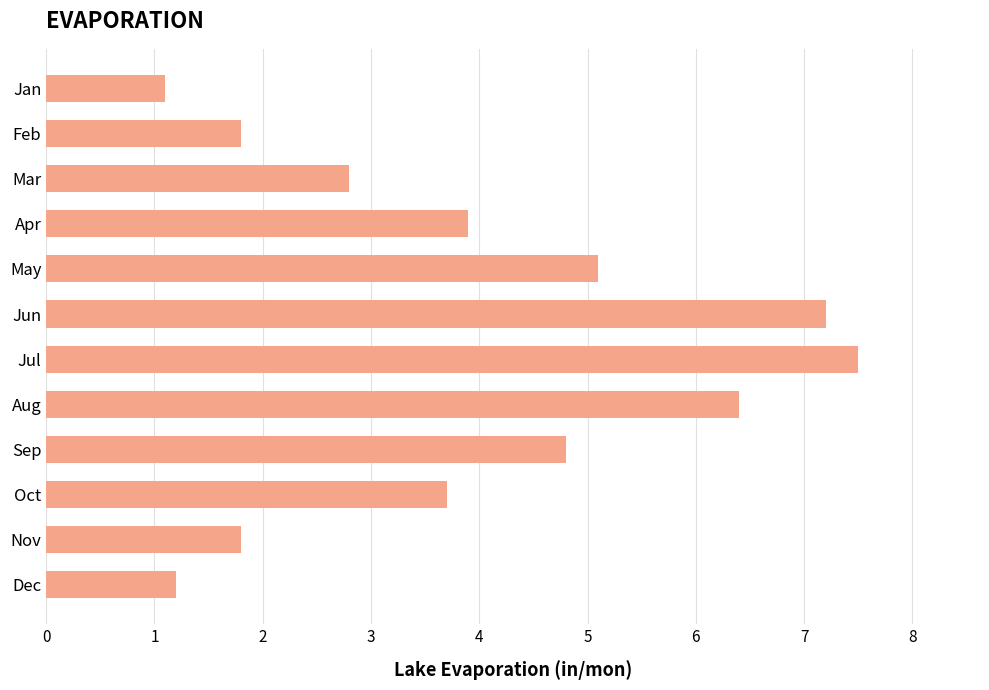

What is the smallest value displayed?

1.1